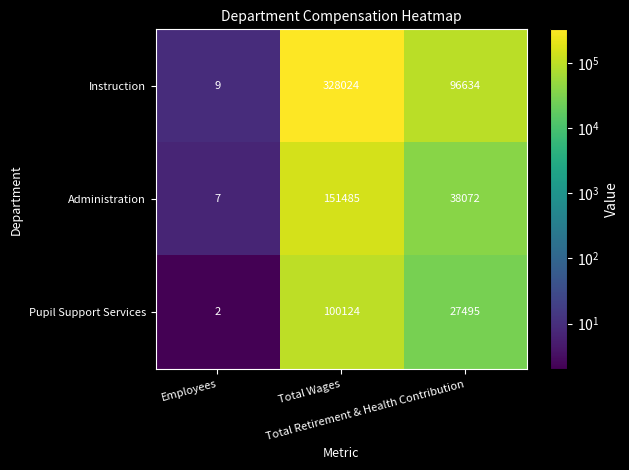

At which category is the sum across all series the highest?

Total Wages